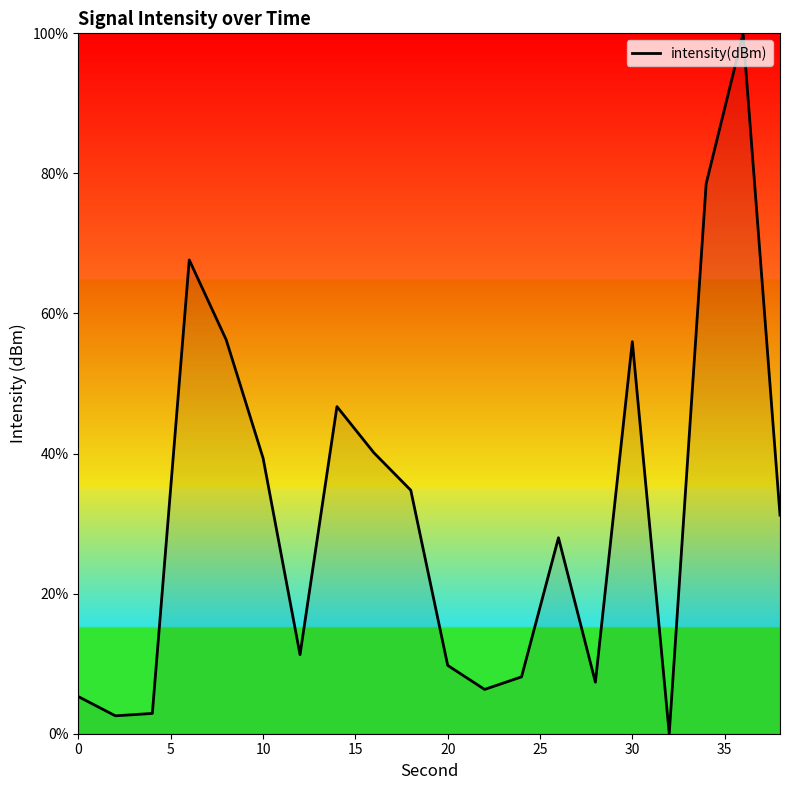

What is the difference between the maximum and minimum values?

100.0